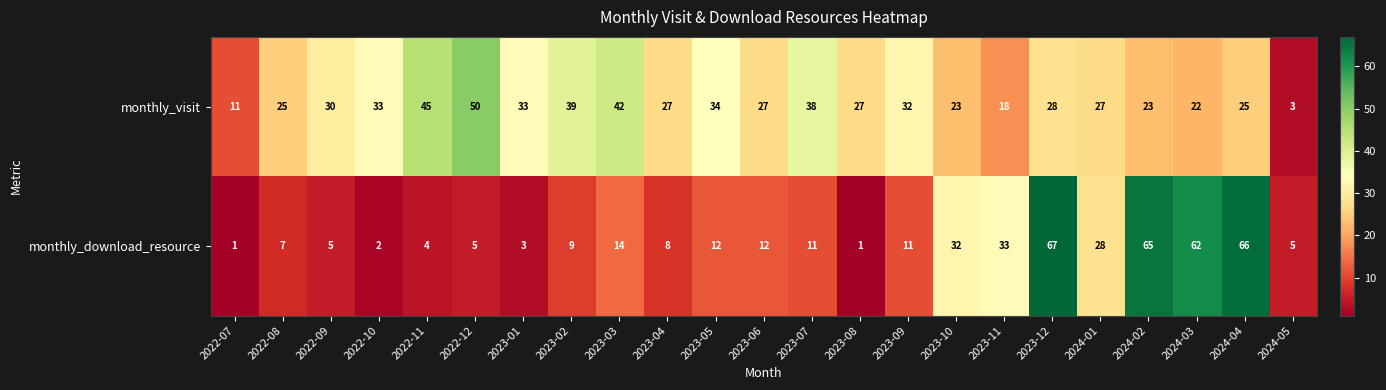

The value of monthly_visit at 2023-06 is 47. True or false?

False